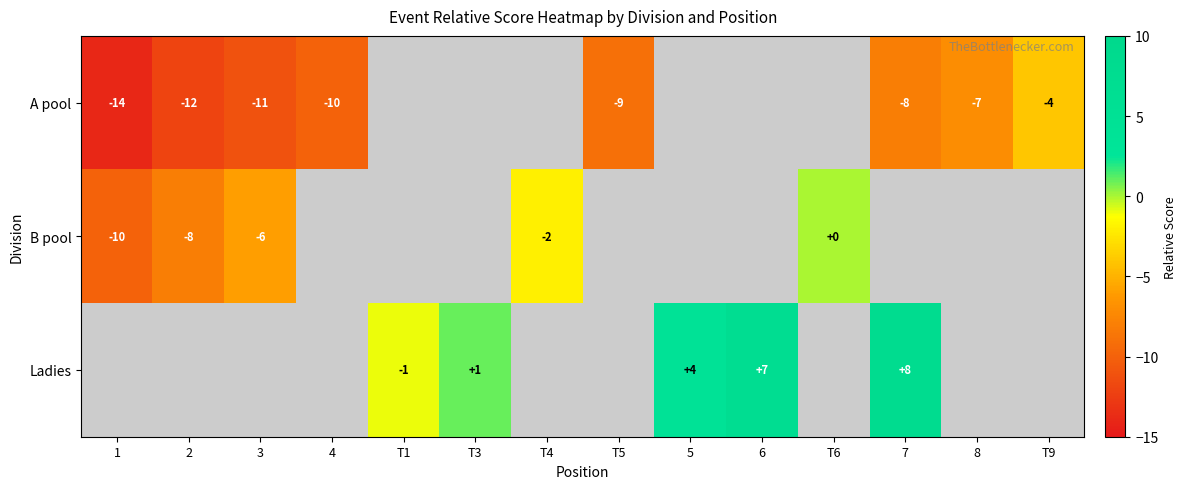

Is it true that Ladies equals 4 at 5?

True